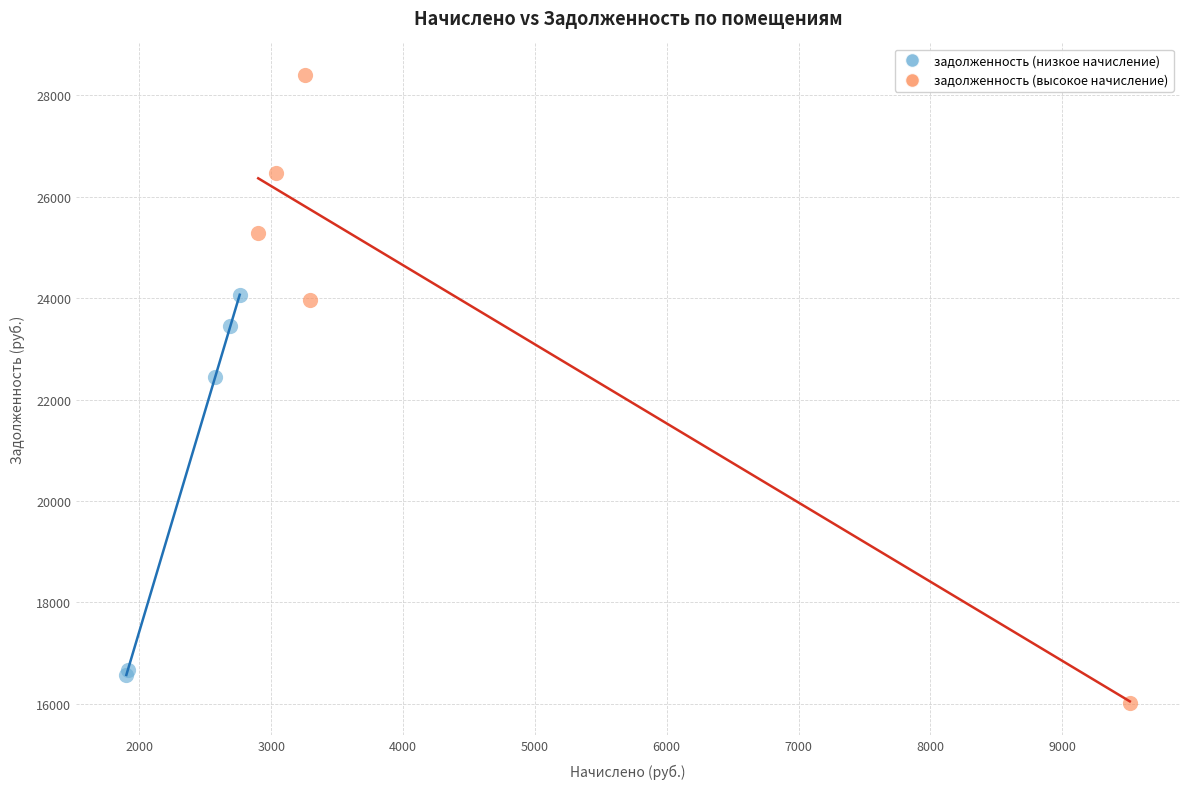

Which series reaches the minimum Y coordinate?

задолженность (высокое начисление)